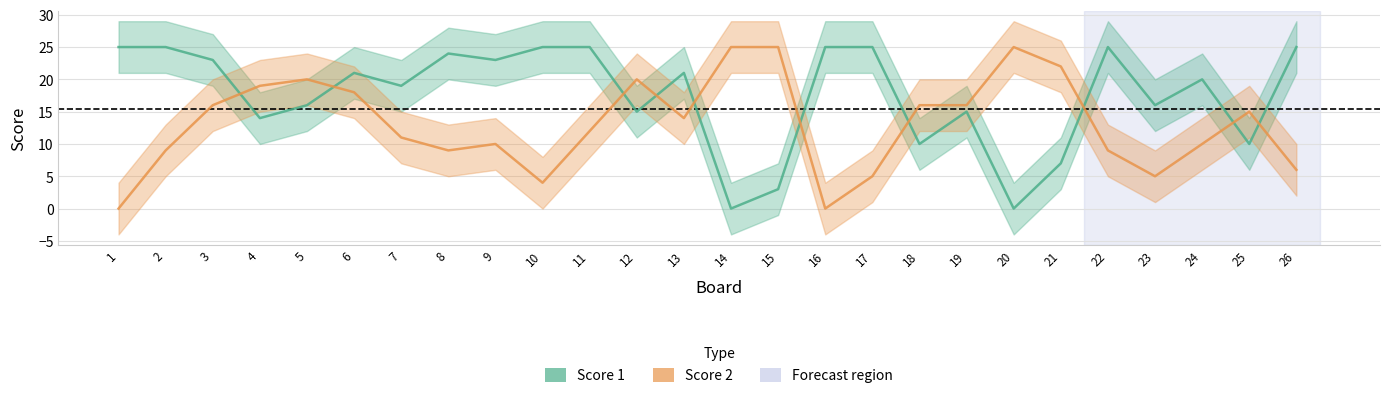

Reading left to right, list all the values displayed in this chart.

Score 1: 25	25	23	14	16	21	19	24	23	25	25	15	21	0	3	25	25	10	15	0	7	25	16	20	10	25
Score 2: 0	9	16	19	20	18	11	9	10	4	12	20	14	25	25	0	5	16	16	25	22	9	5	10	15	6